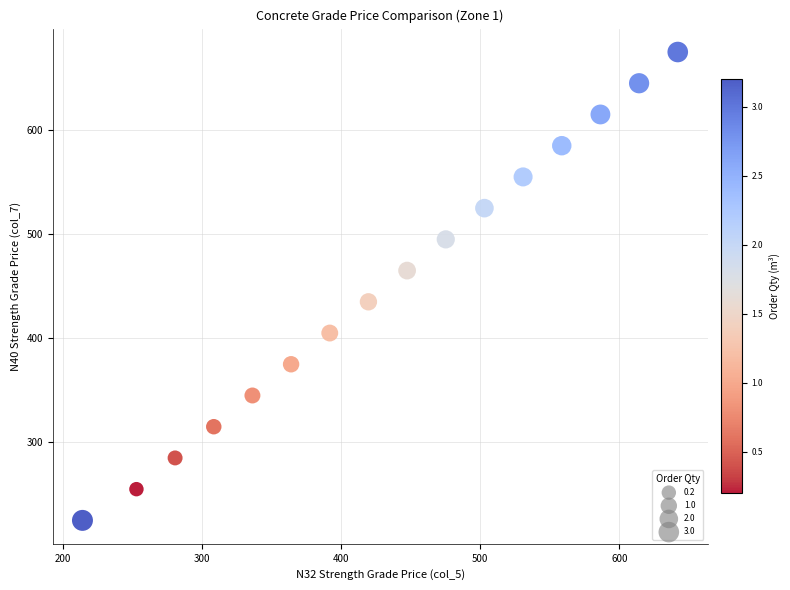

What is the range of Y values (max minus min)?

450